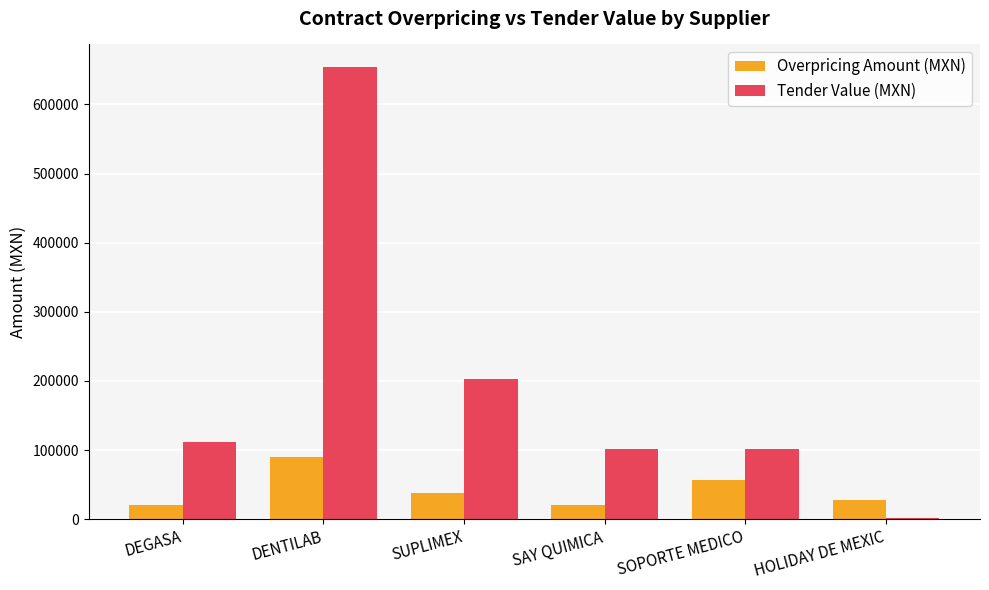

Is the value of Tender Value (MXN) at SOPORTE MEDICO greater than the value of Overpricing Amount (MXN) at SAY QUIMICA?

Yes